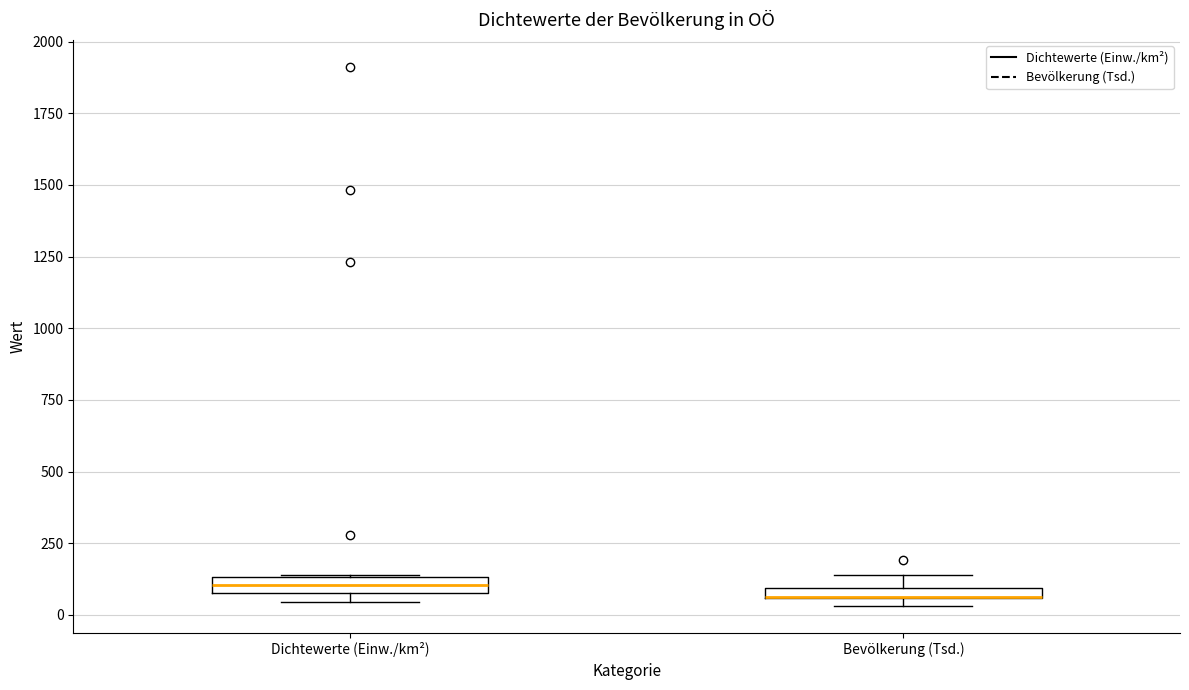

Where is the upper edge of the box for Dichtewerte (Einw./km²) on the y-axis? The values are not printed on the chart, so give them approximately, as read against the axis.

150